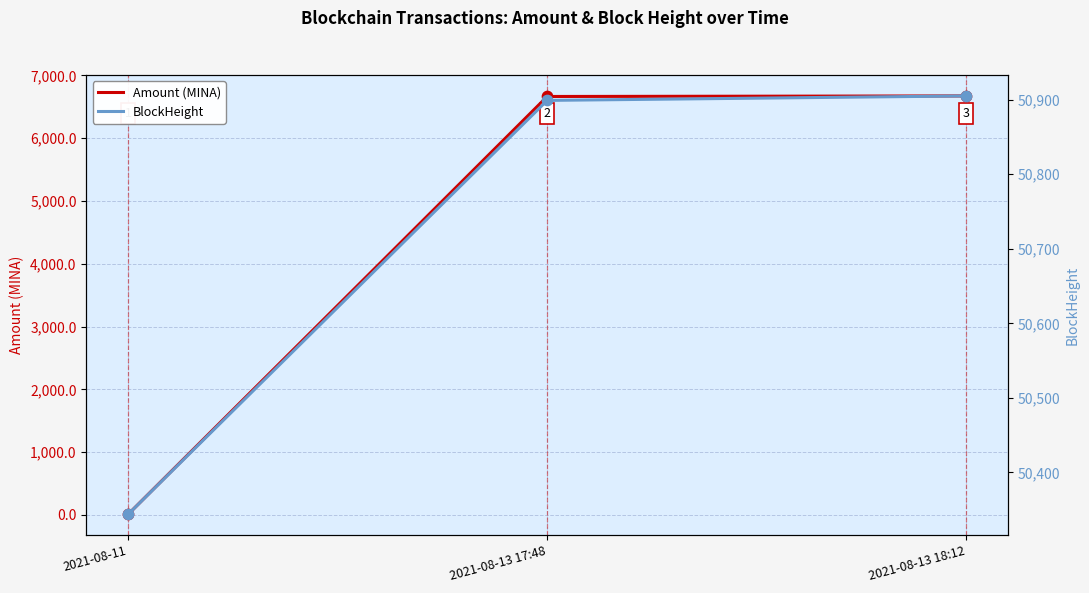

At how many categories does at least one series exceed 23274?

3